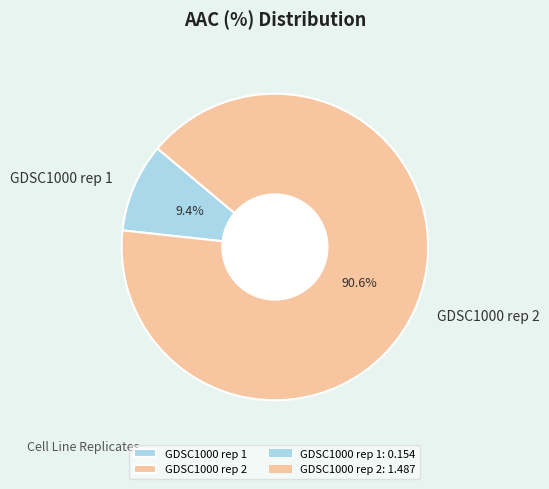

To the nearest percent, what portion does GDSC1000 rep 2 represent?

91%